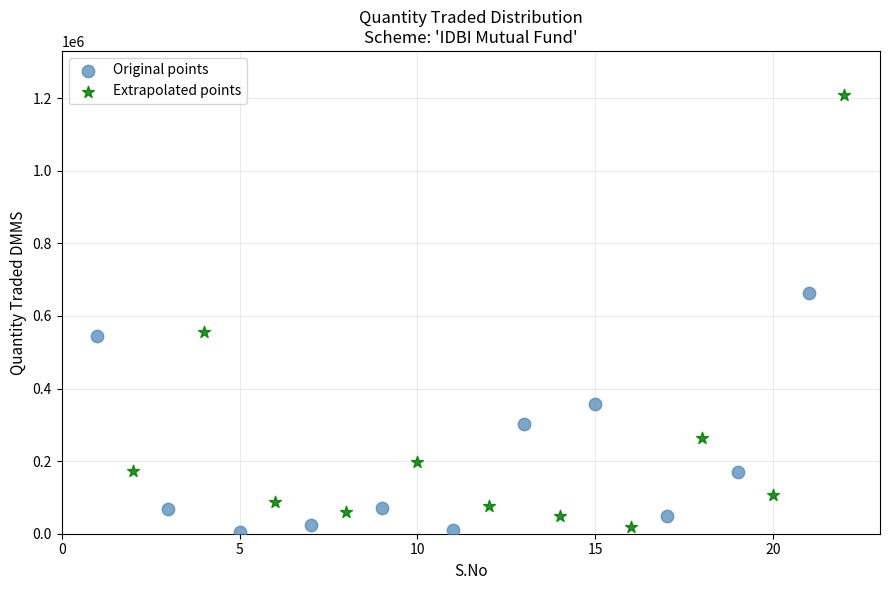

Which series has the widest spread of Y values?

Extrapolated points